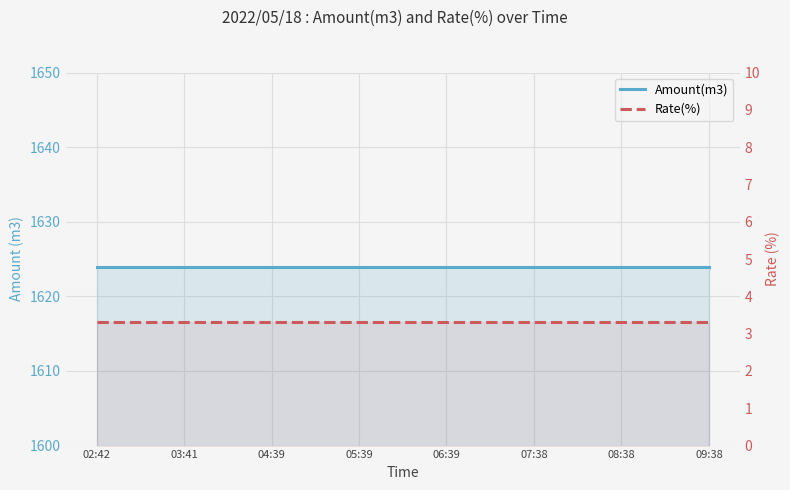

True or false: Rate(%) and Amount(m3) cross at least once.

False